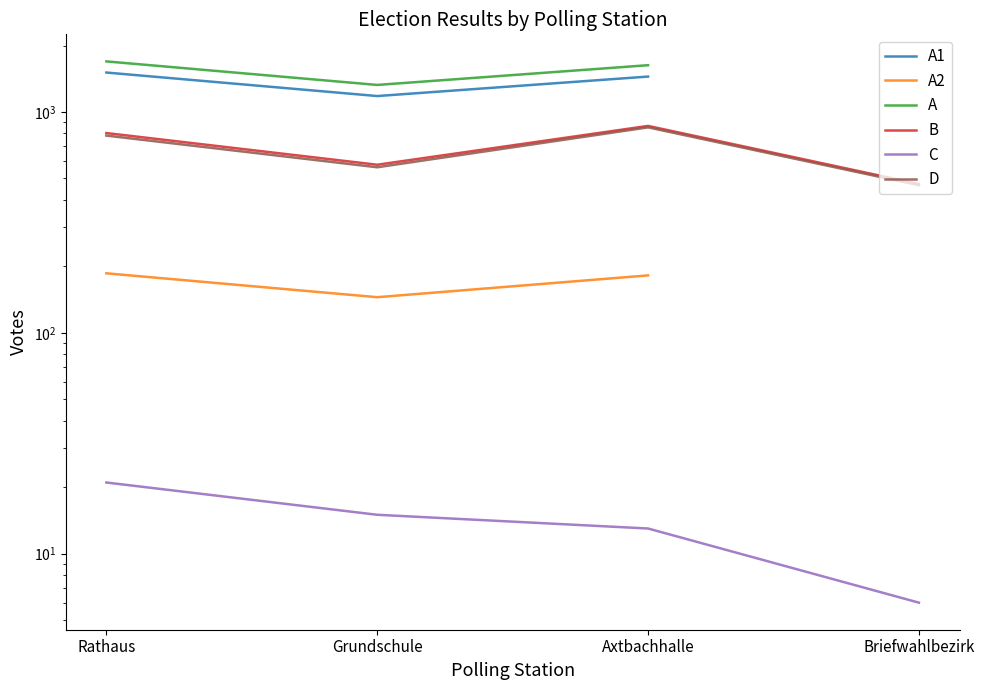

At which category does A1 reach its first local valley?

Grundschule